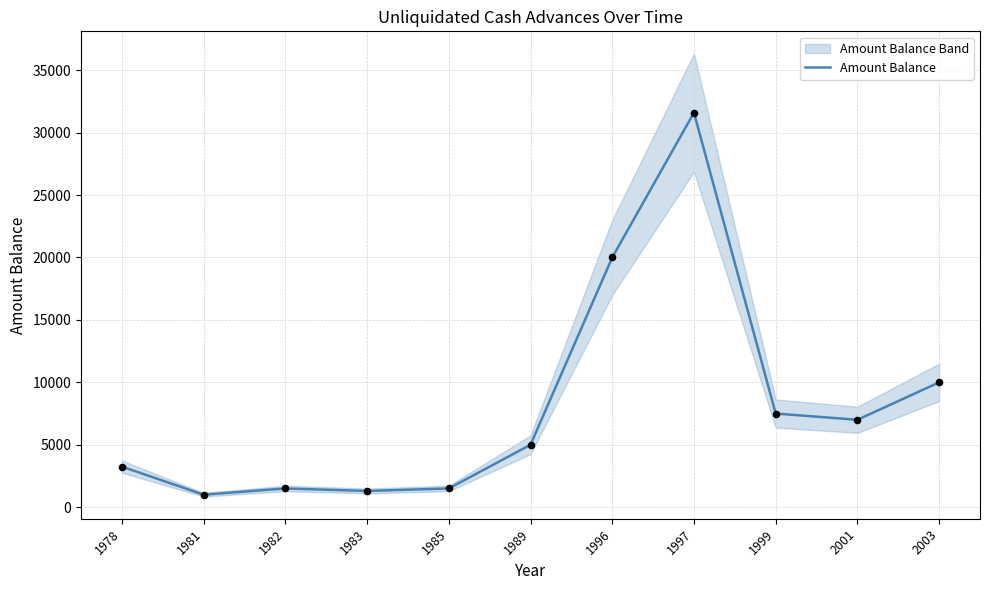

Approximately how many times larger is the value at 1983 compared to 1989?

0.3